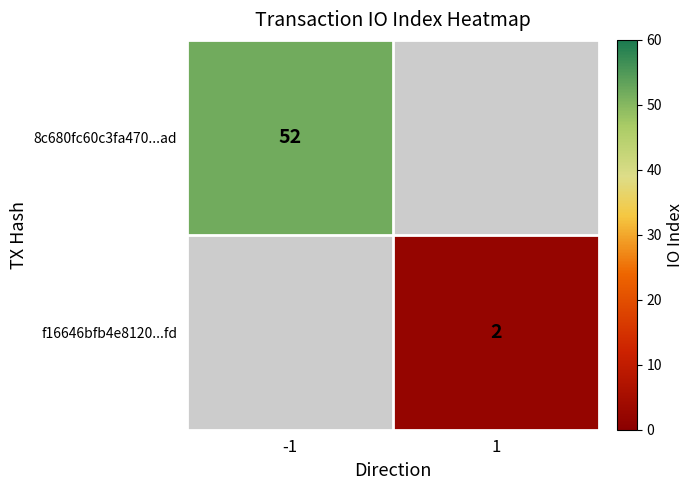

At which category does the chart reach its peak across all series?

-1